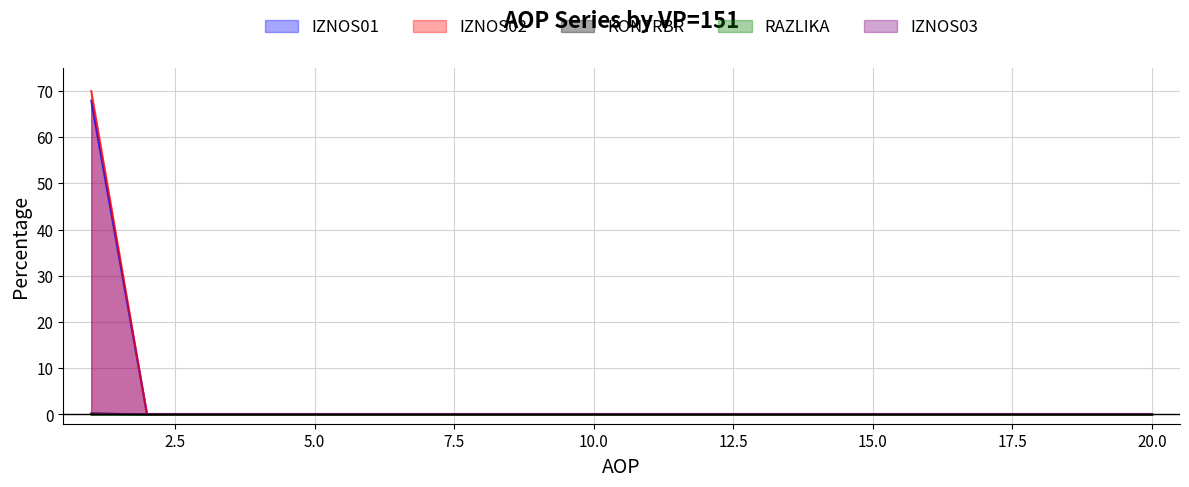

True or false: KONTRBR and IZNOS02 intersect in this chart.

False